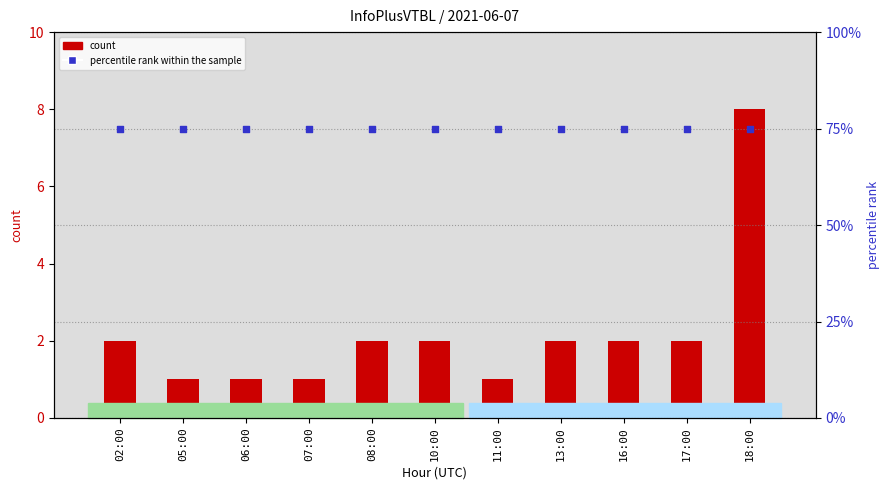

Which series has the largest total across all categories?

percentile rank within the sample